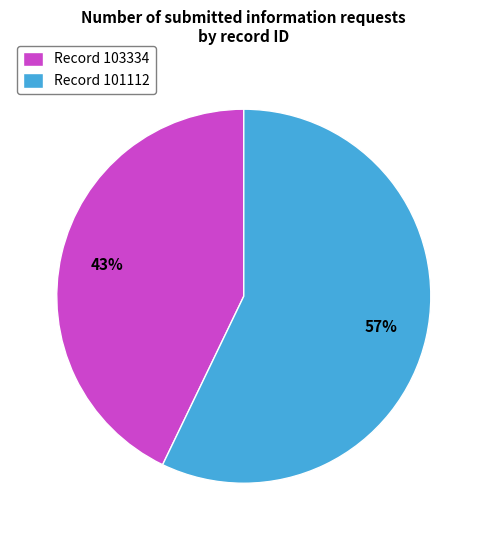

Which category has the smallest portion of the pie?

Record 103334